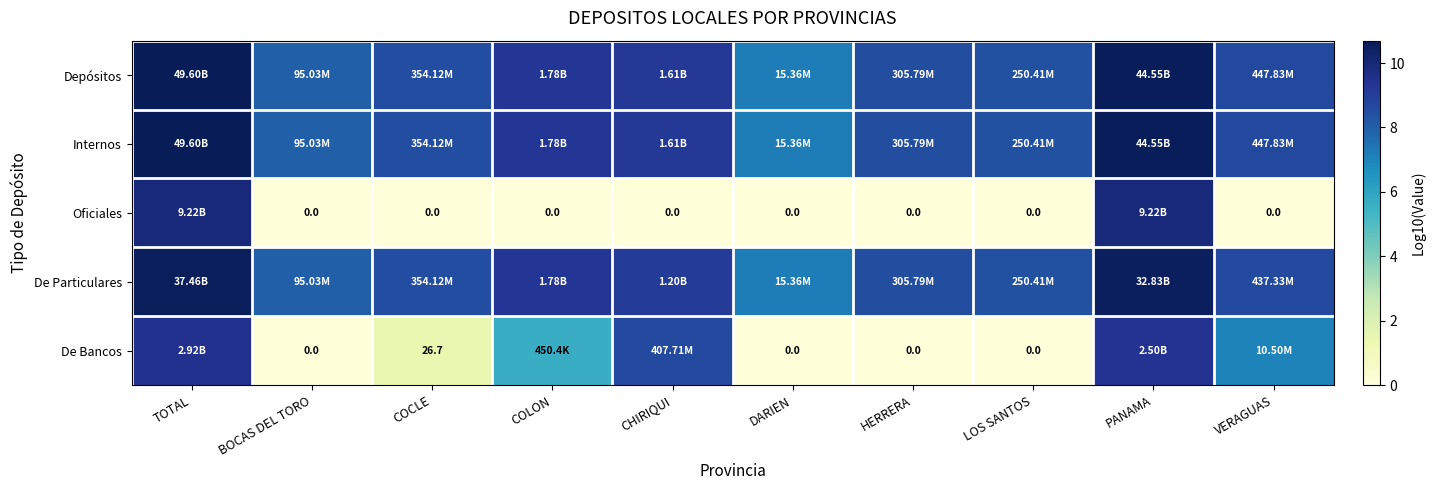

What is the average value of the De Particulares series?

8.9